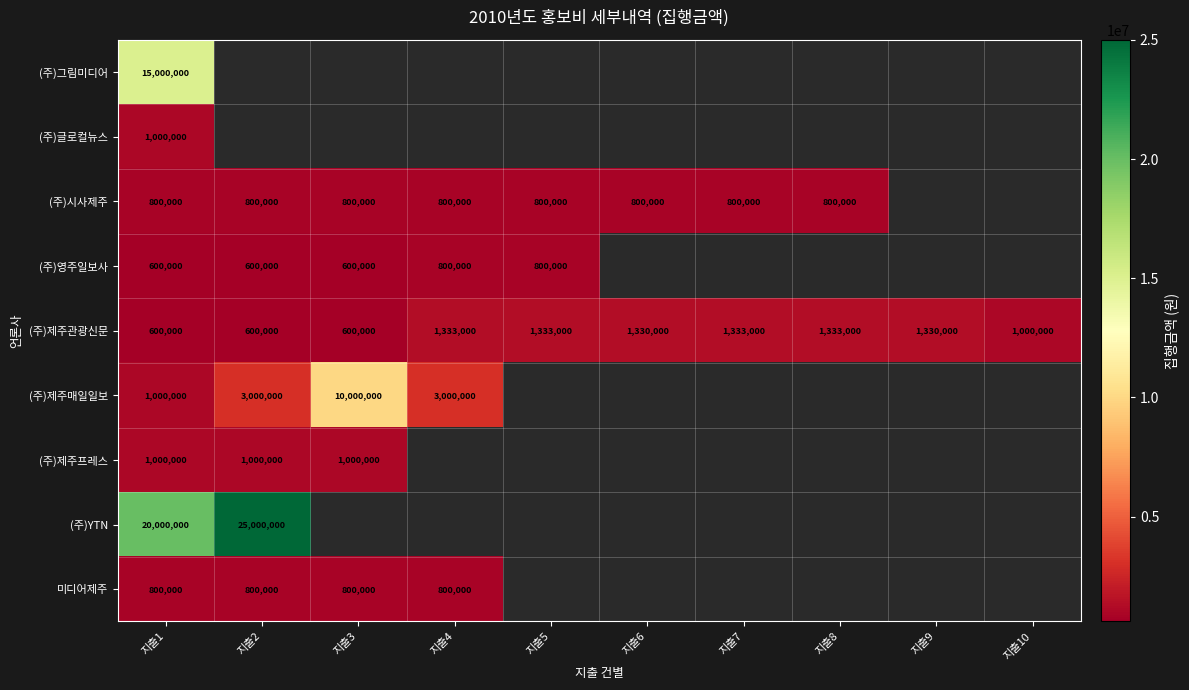

Read the (주)제주관광신문 value at 지출8.

1333000